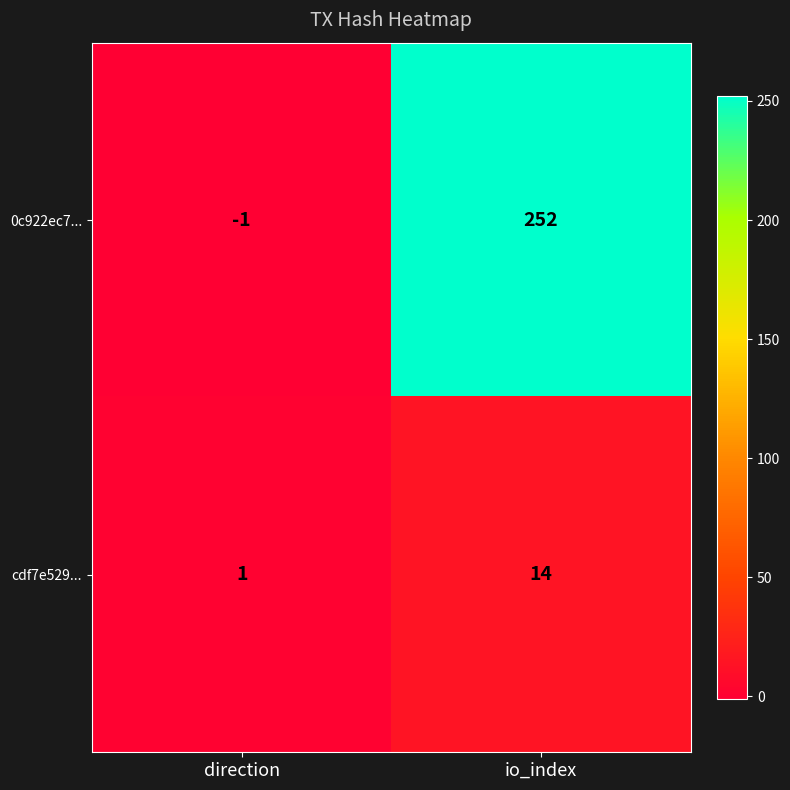

Rank the series by their average value, from highest to lowest.

0c922ec7..., cdf7e529...